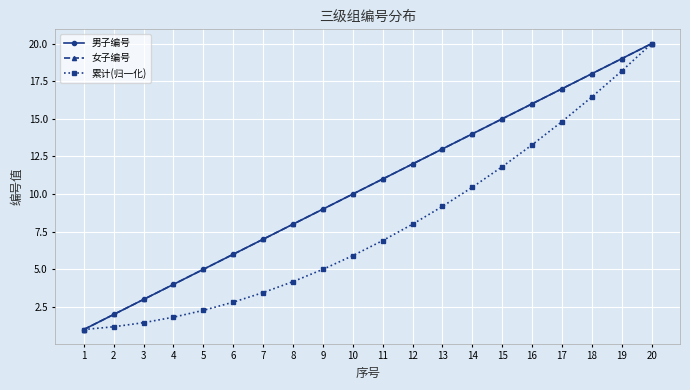

Is this an area chart (filled region under the line)?

No